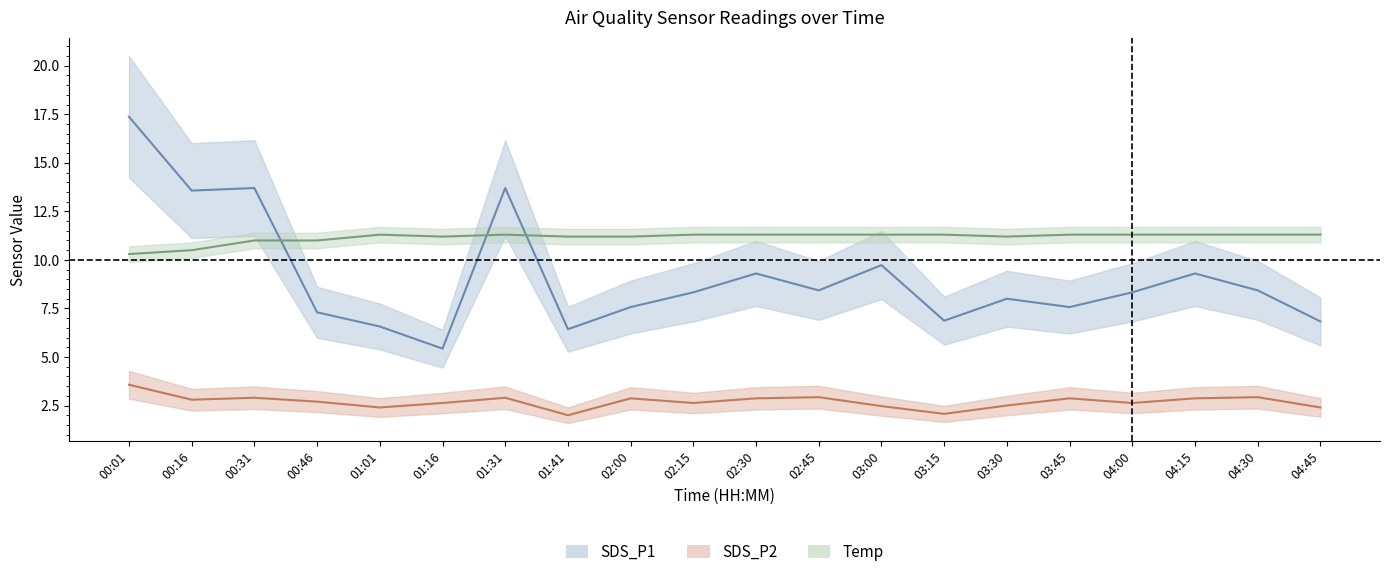

Between 02:30 and 03:45, which series saw the biggest shift?

SDS_P1